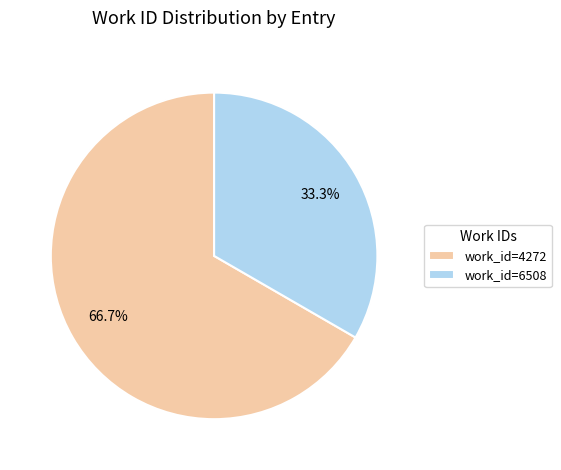

Rank the categories by value from highest to lowest.

work_id=4272, work_id=6508